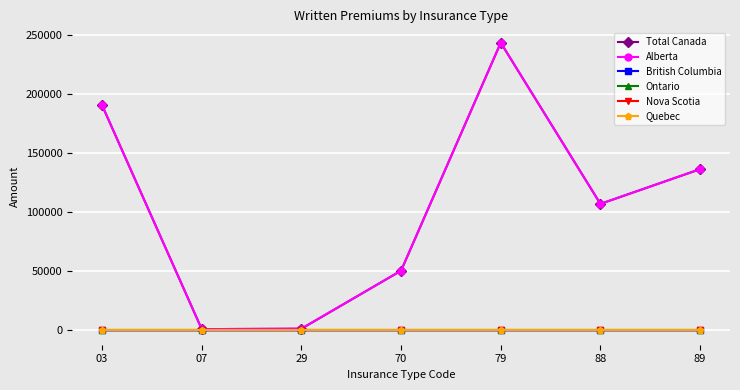

True or false: Ontario and Alberta cross at least once.

False